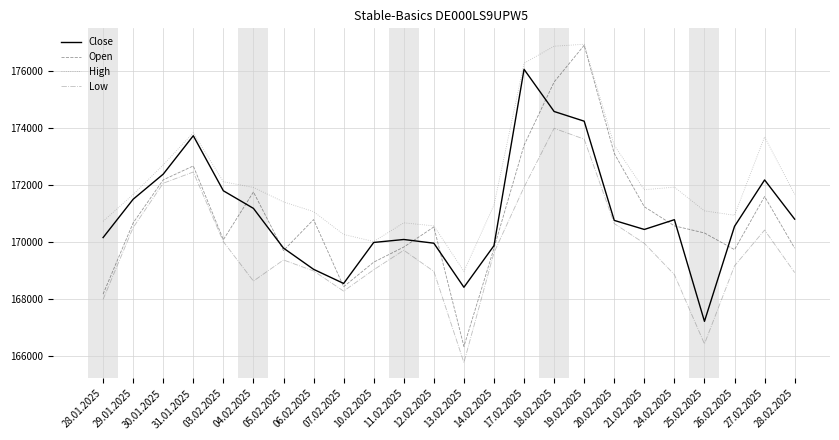

True or false: Low and High cross at least once.

False